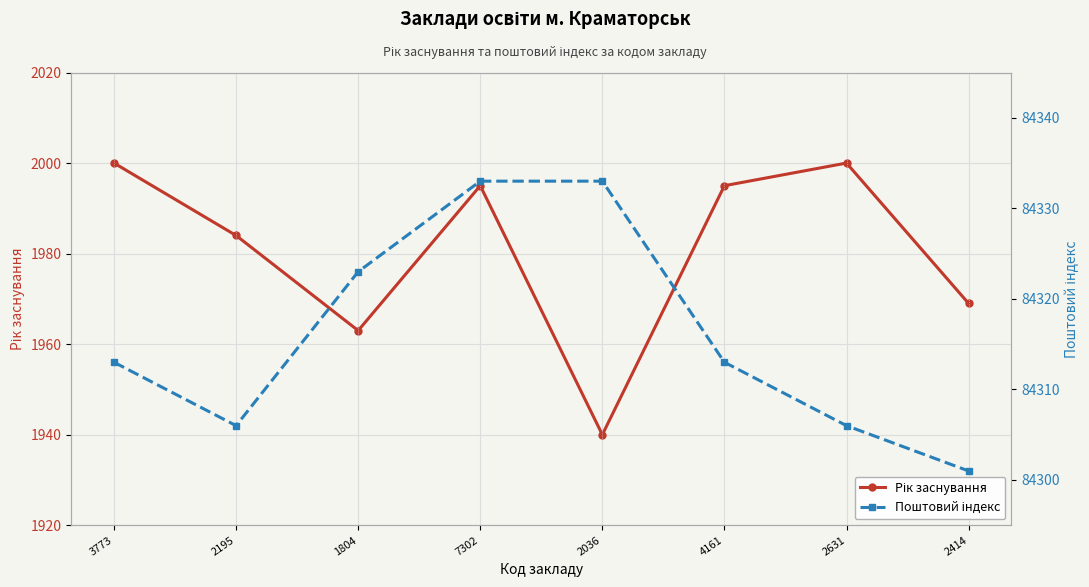

True or false: Поштовий індекс has more than 2 interior local peaks.

False